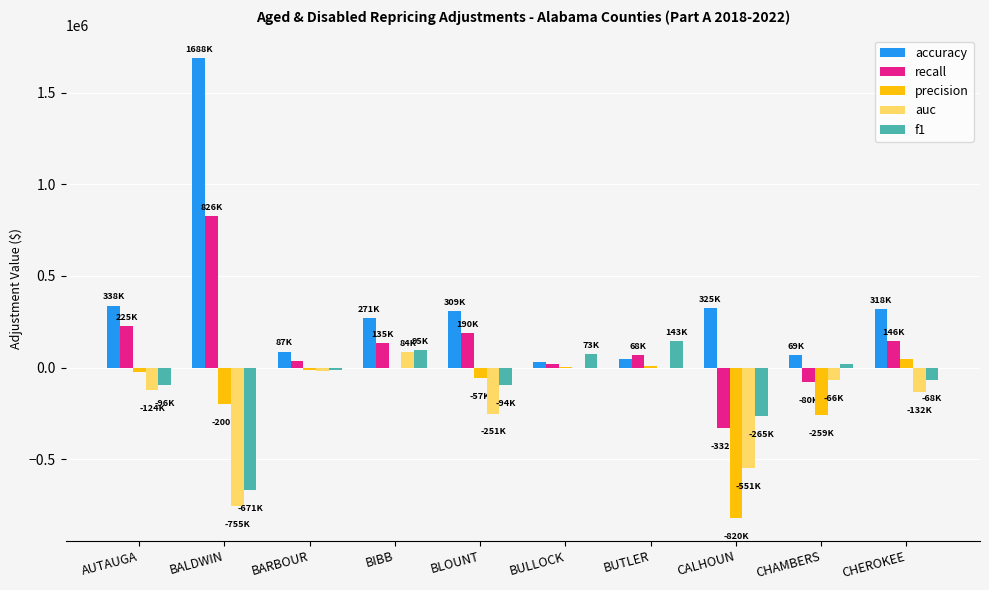

What is the sum of all precision values?

-1311620.0